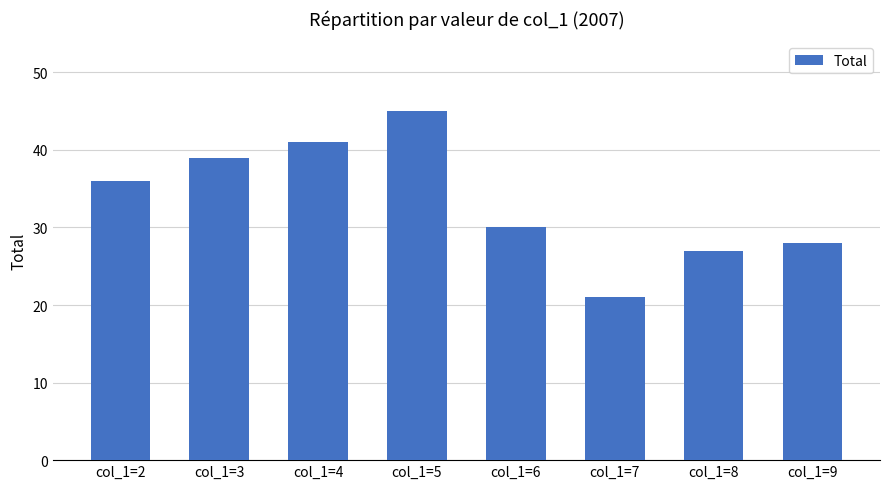

List the labels in order of value, smallest first.

col_1=7, col_1=8, col_1=9, col_1=6, col_1=2, col_1=3, col_1=4, col_1=5